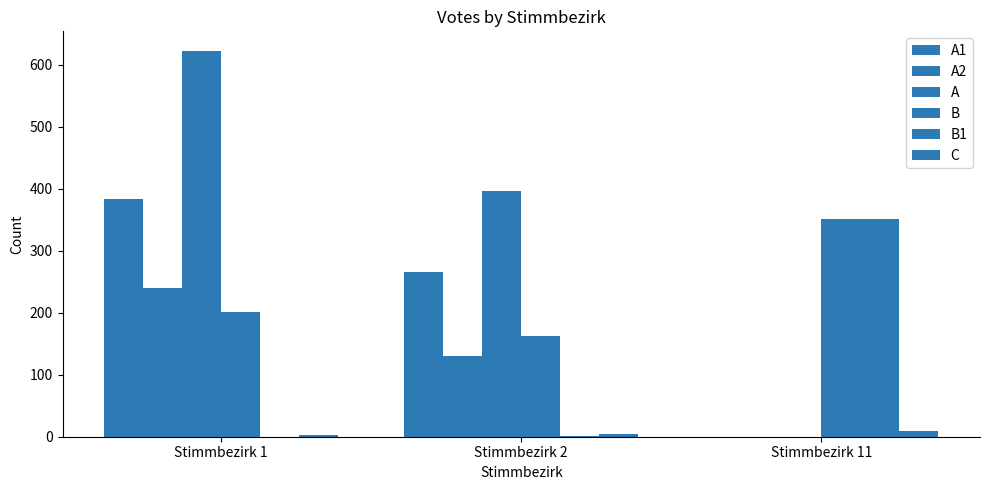

The B series shows 352 at Stimmbezirk 11. True or false?

True